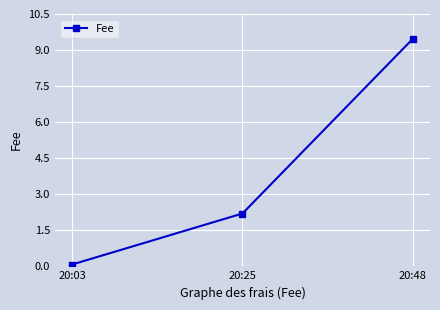

What is the sum of the values at 20:25 and 20:03?

2.3